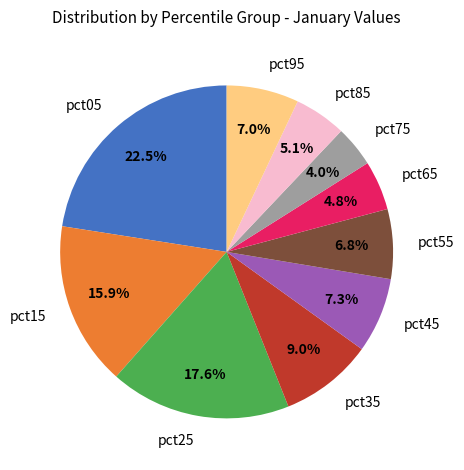

How many segments does this pie chart have?

10